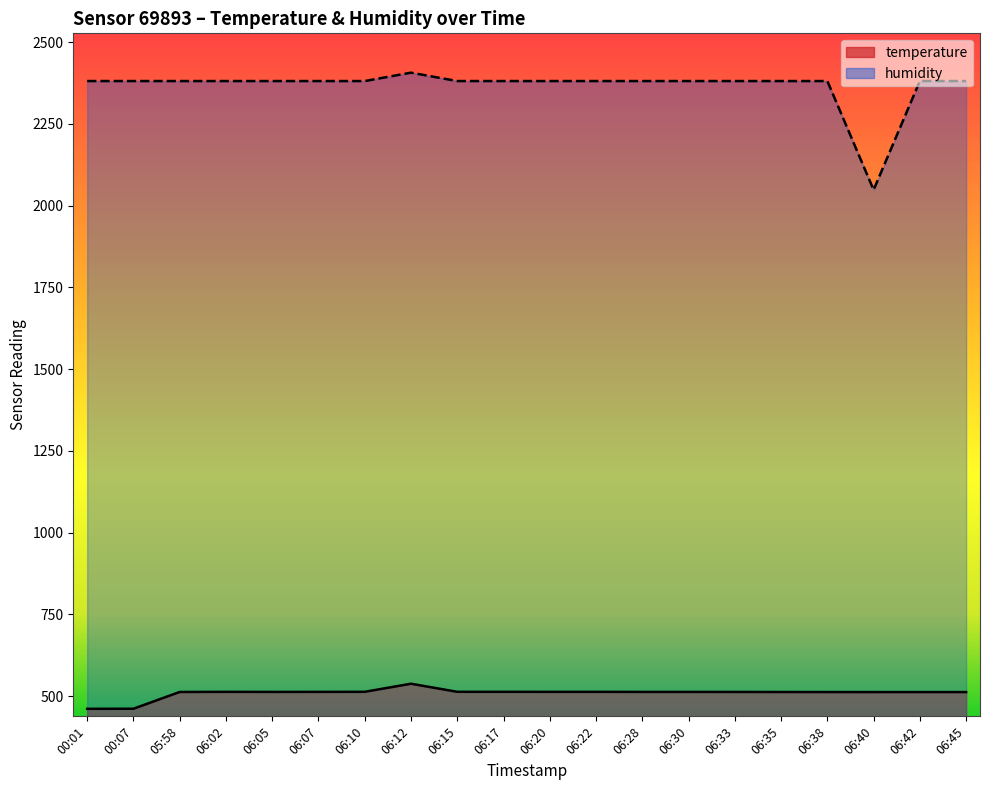

What is the label of the 8th point from the right?

06:28